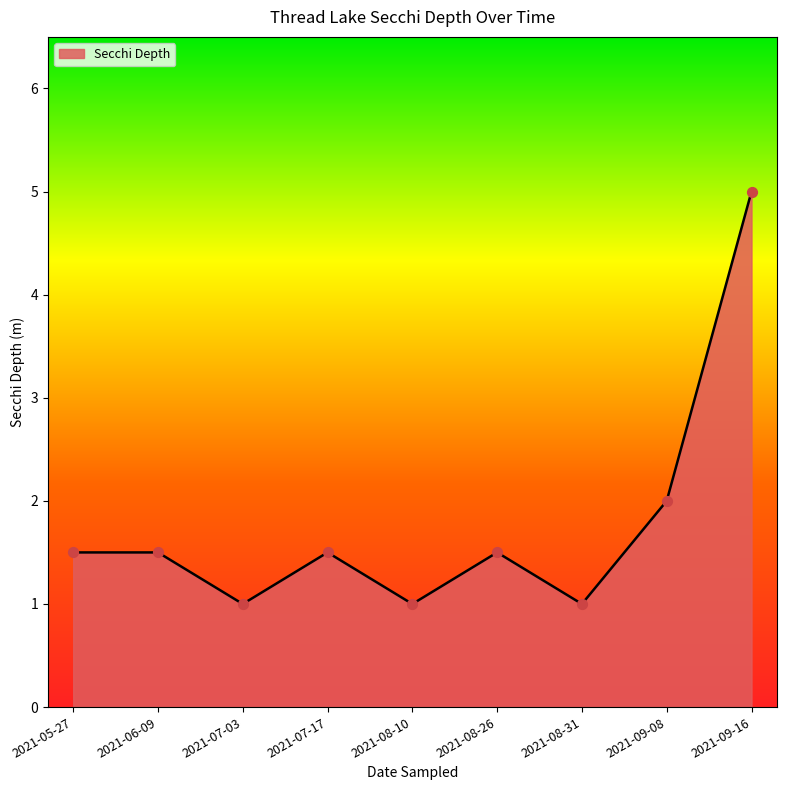

Which has a higher value, 2021-05-27 or 2021-08-31?

2021-05-27